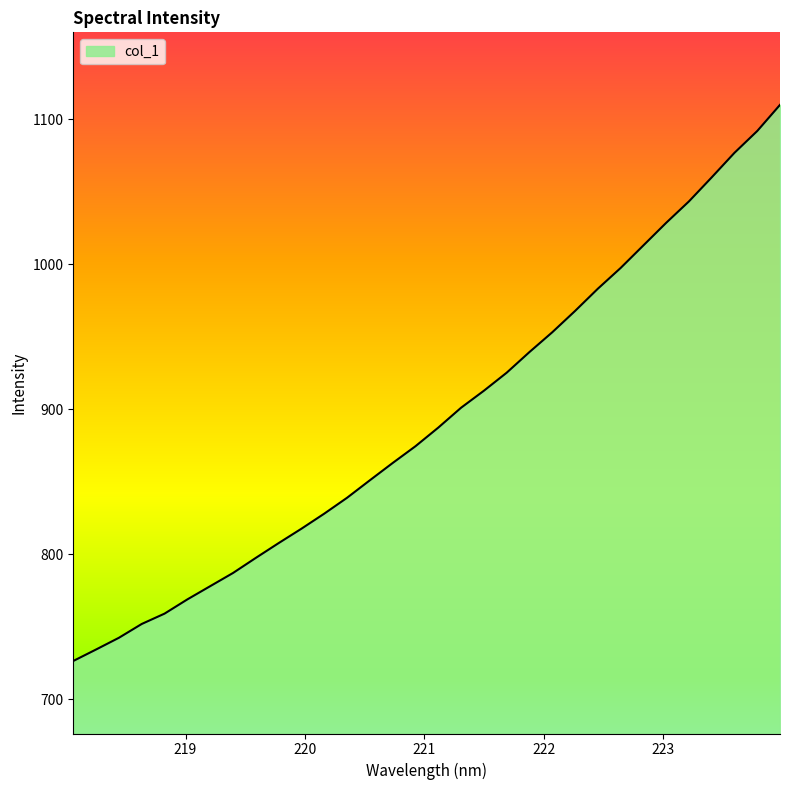

What is the greatest value displayed?

1109.8